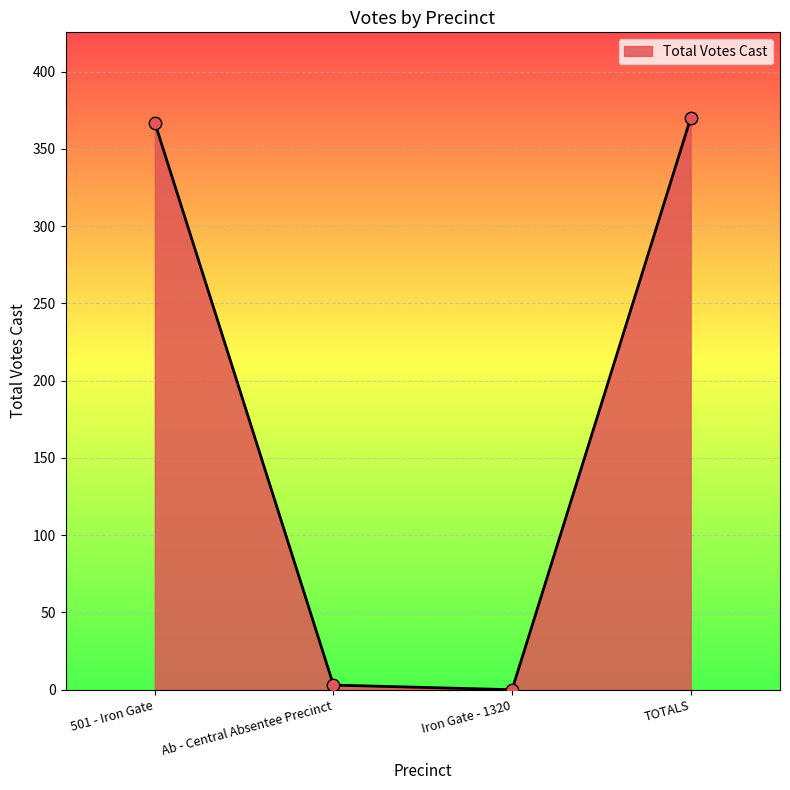

Which has a higher value, TOTALS or Ab - Central Absentee Precinct?

TOTALS